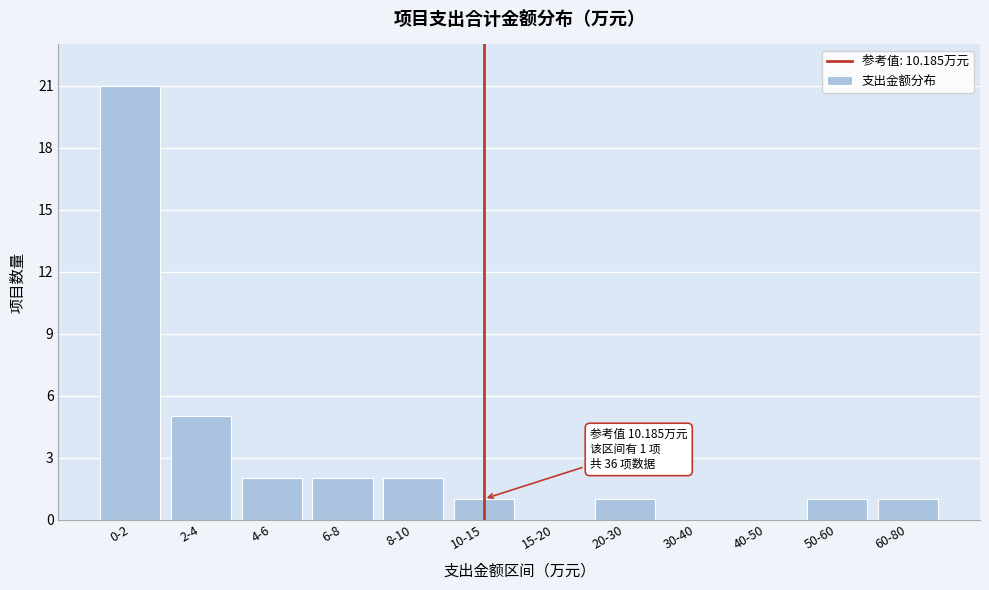

Reading left to right, list all the values displayed in this chart.

0-2=21	2-4=5	4-6=2	6-8=2	8-10=2	10-15=1	15-20=0	20-30=1	30-40=0	40-50=0	50-60=1	60-80=1